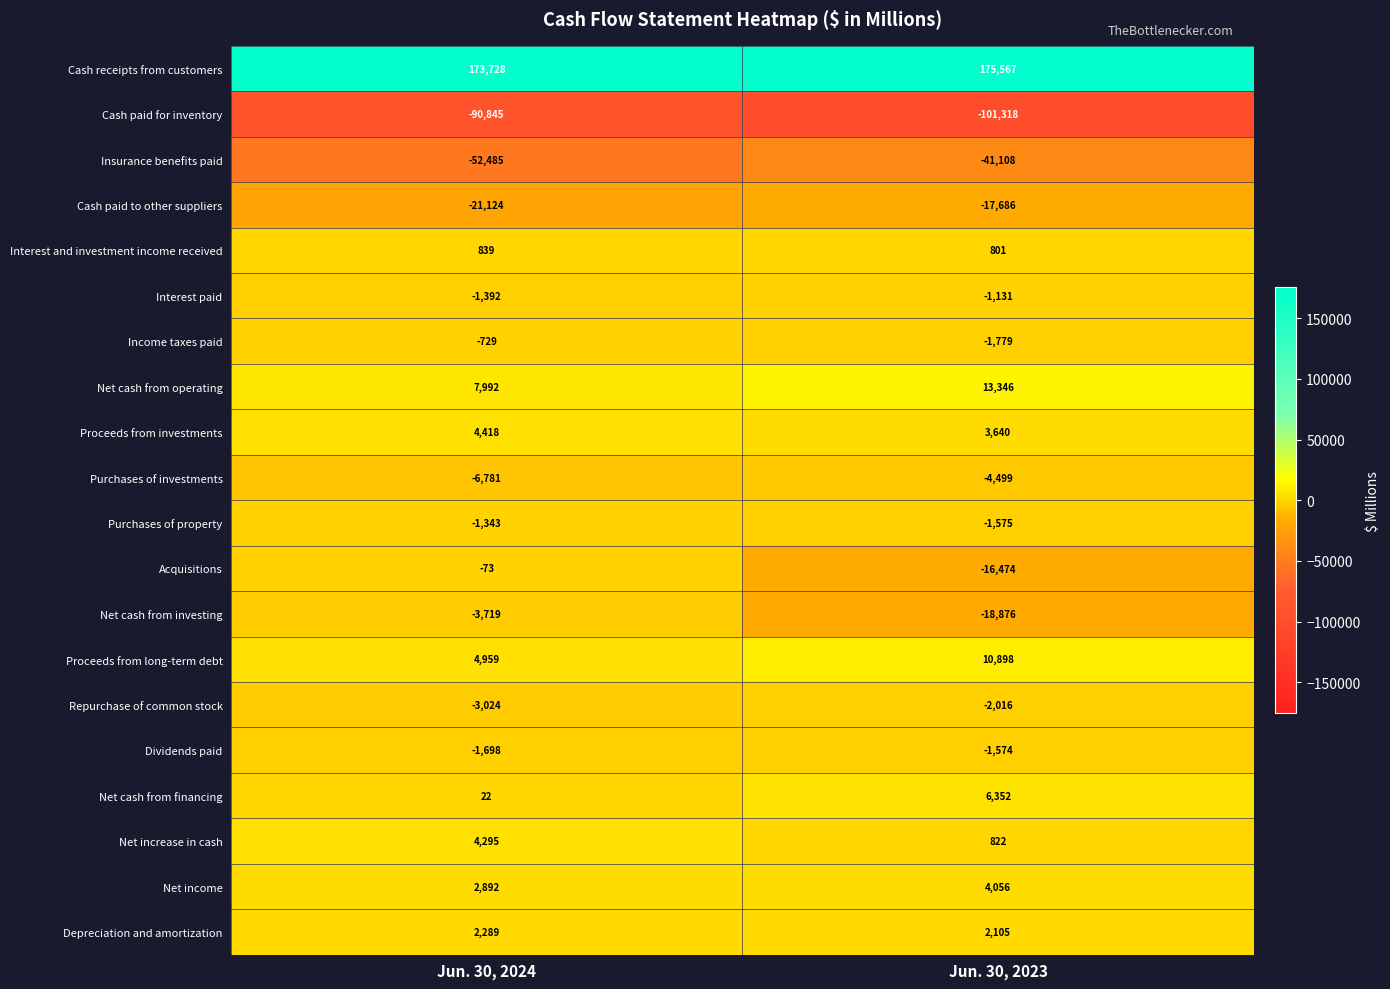

What is the total value across all series at Jun. 30, 2023?

9551